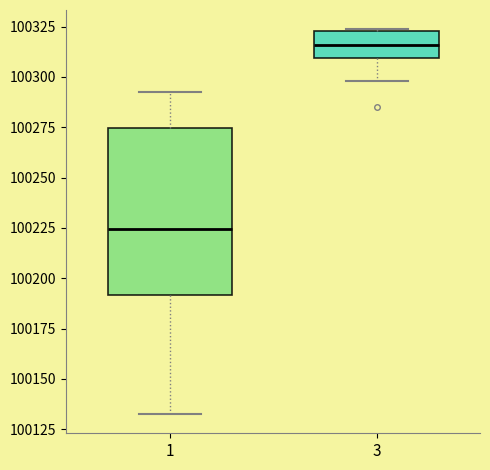

Reading left to right, read every box against the y-axis: the position of its median line, the range the box covers, and the ends of its whiskers. The values are not printed on the chart, so give them approximately, as read against the axis.

1: median 100225, box 100190 to 100275, whiskers 100135 to 100295
3: median 100315, box 100310 to 100325, whiskers 100300 to 100325